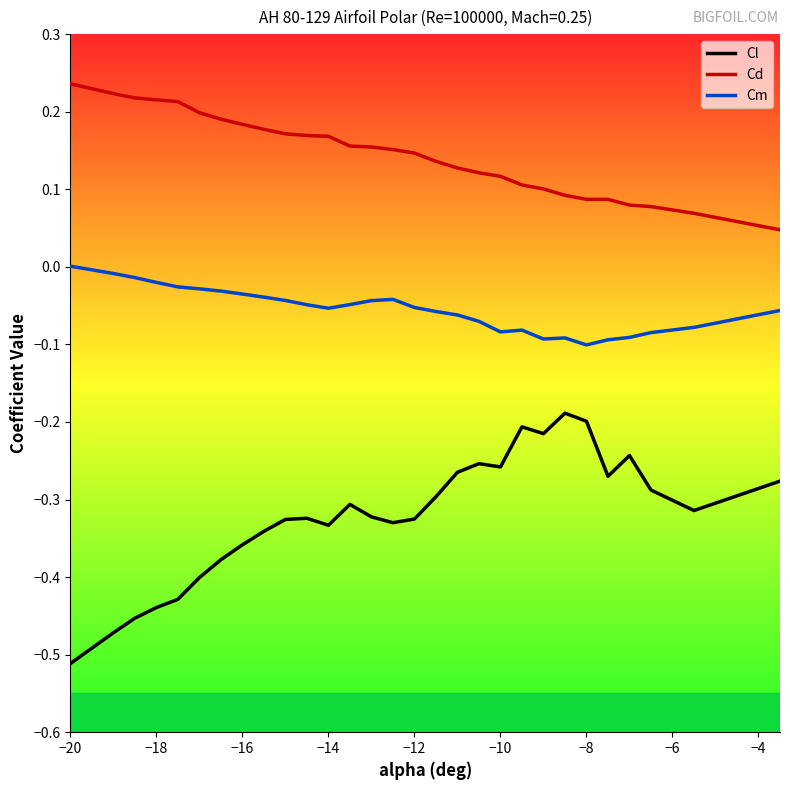

How many lines are shown in the chart?

3